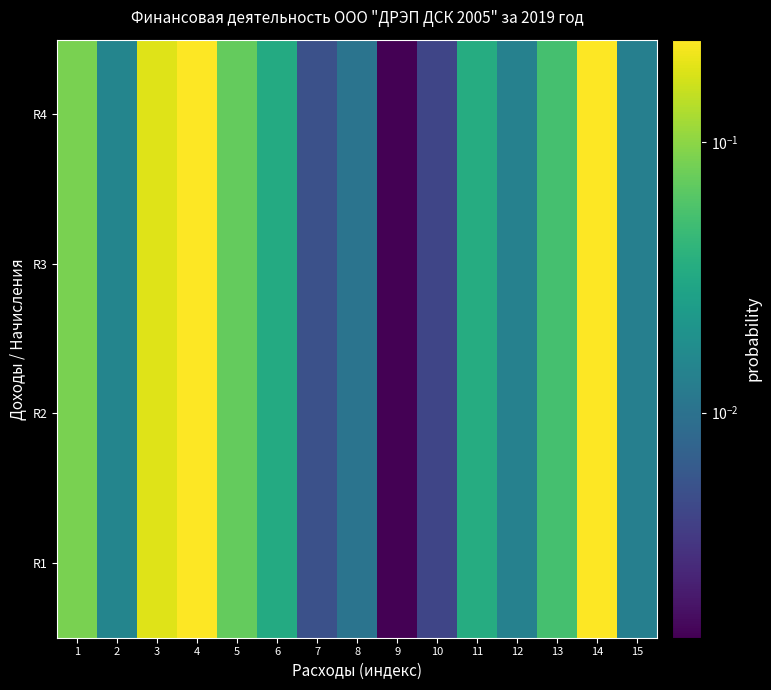

Which series has the largest range (max minus min)?

R2